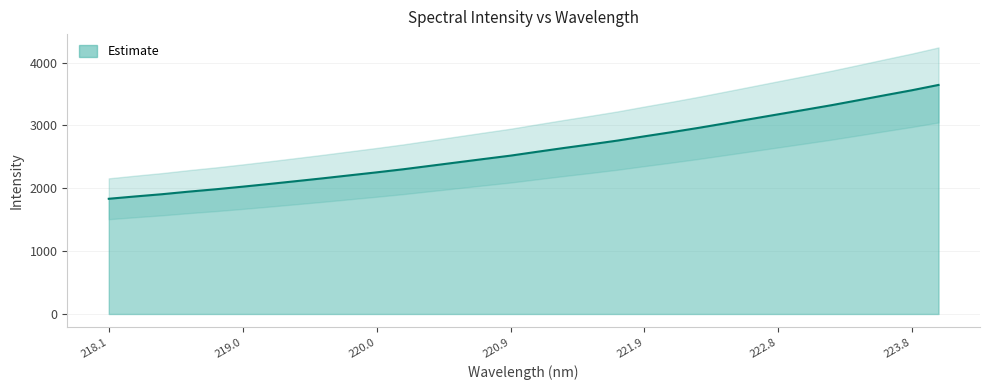

What is the greatest value displayed?

3645.2